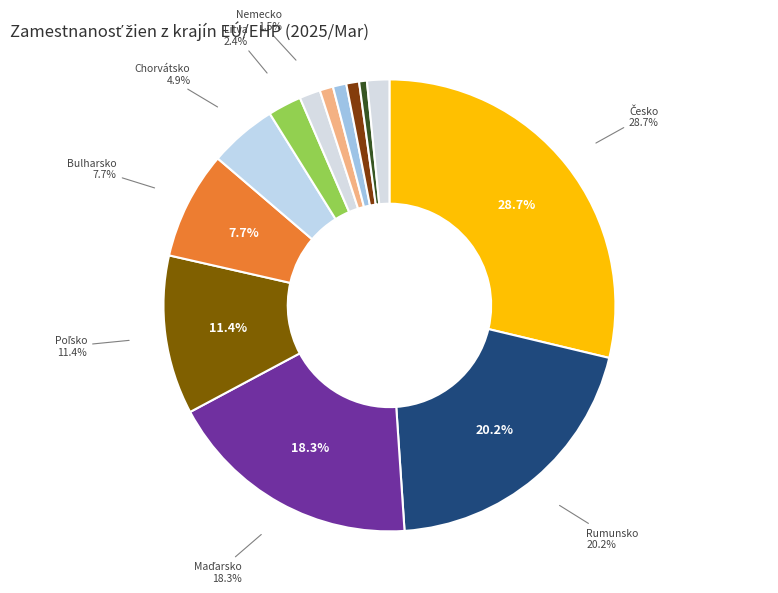

Which has a higher value, Holandsko or Francúzsko?

Francúzsko